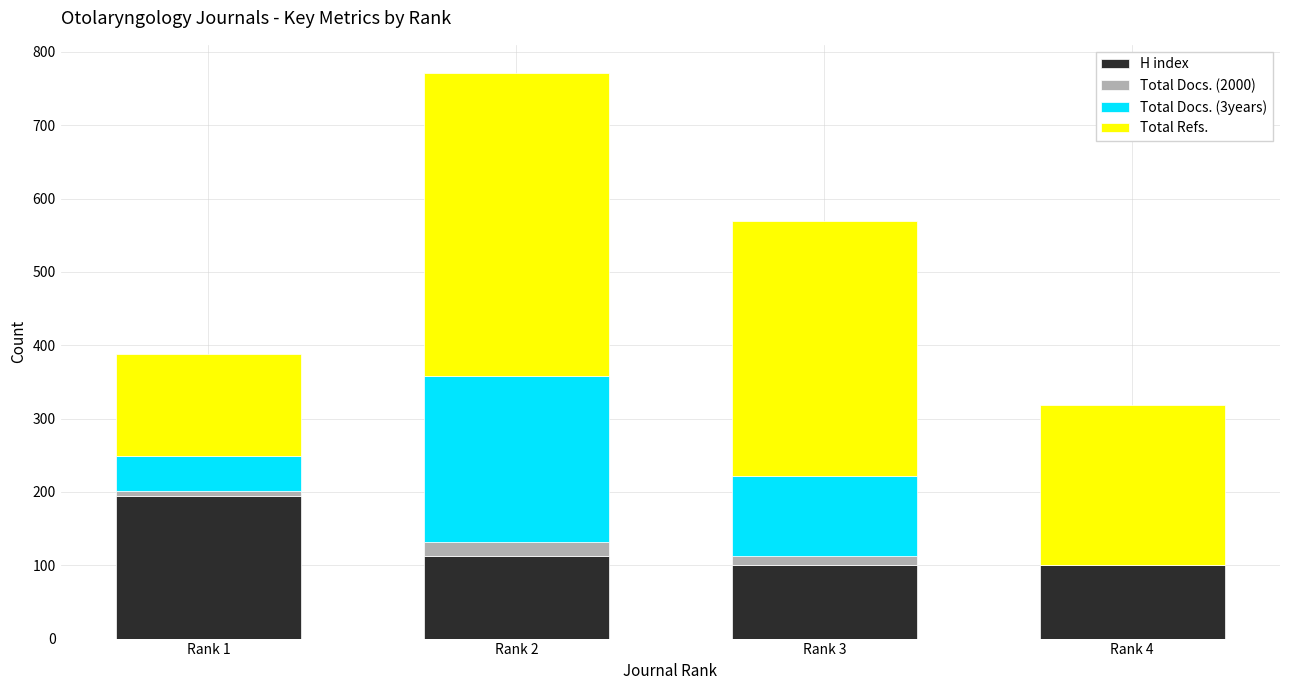

The value of H index at Rank 4 is 100. True or false?

True